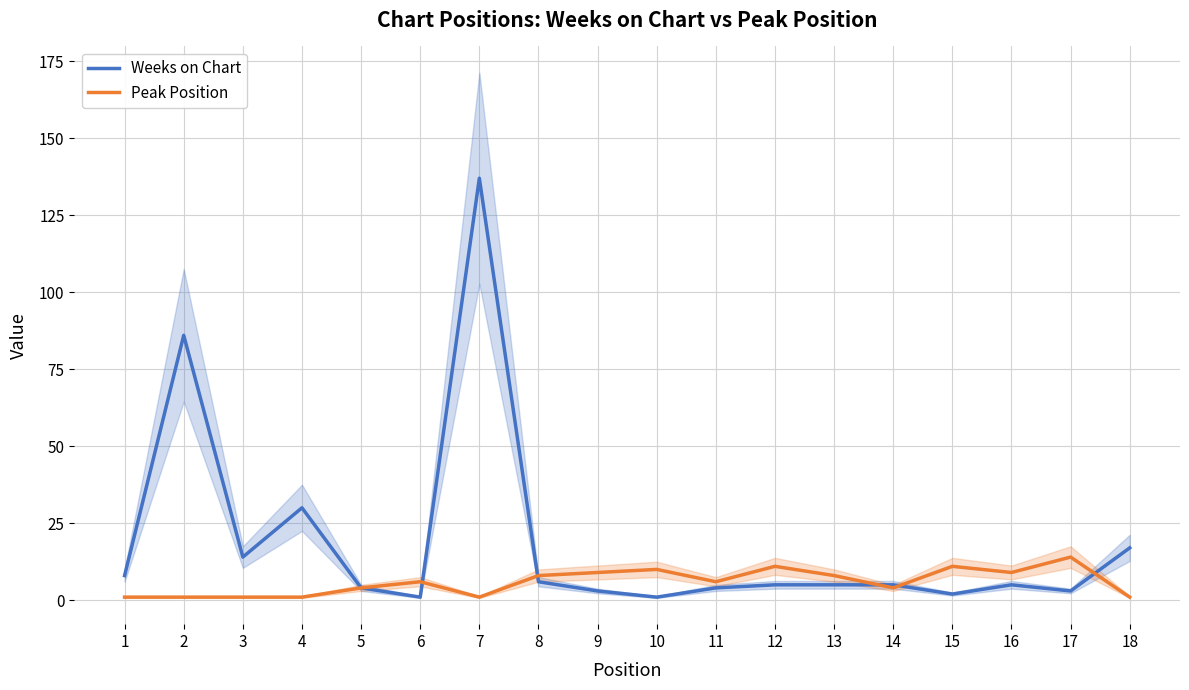

What is the value of the Weeks on Chart point at the 9th from the left?

3